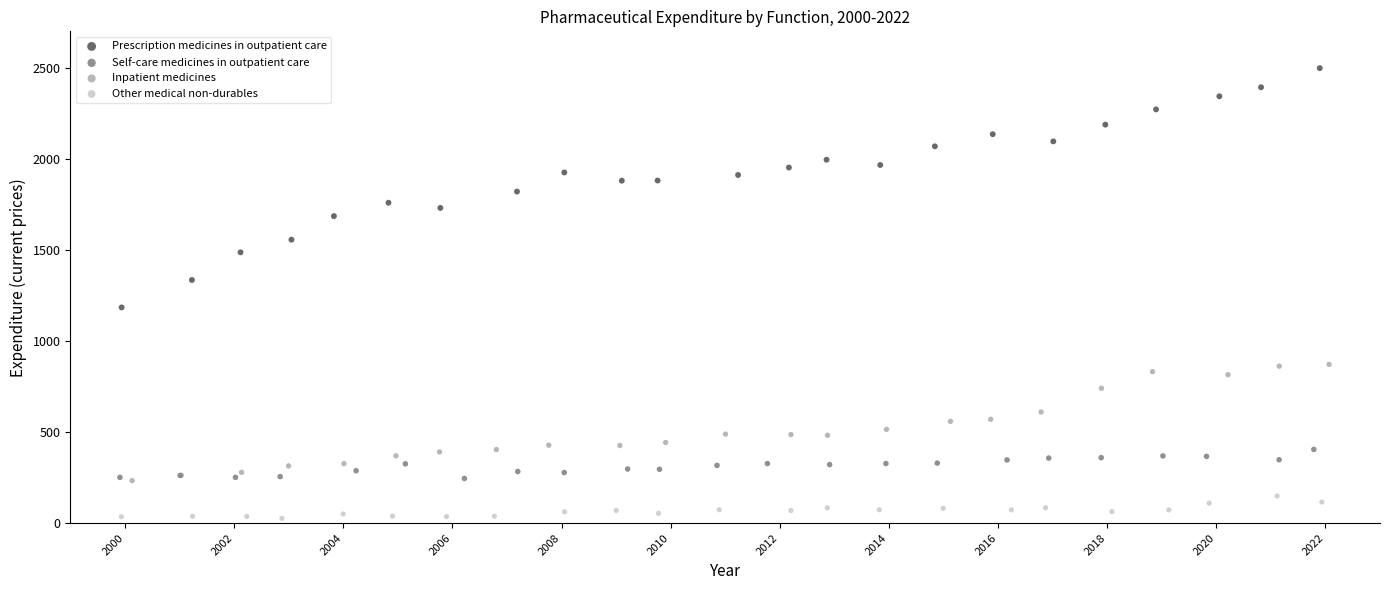

Which series reaches the maximum Y coordinate?

Prescription medicines in outpatient care